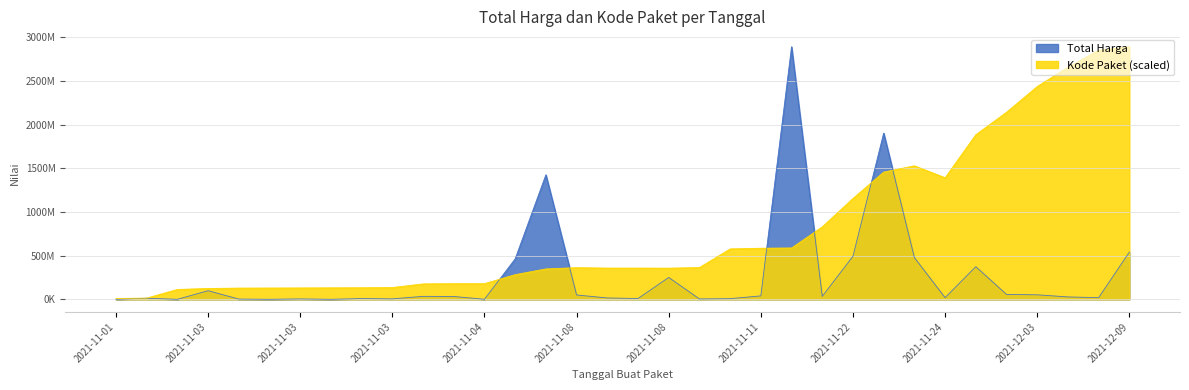

True or false: Total Harga and Kode Paket intersect in this chart.

True